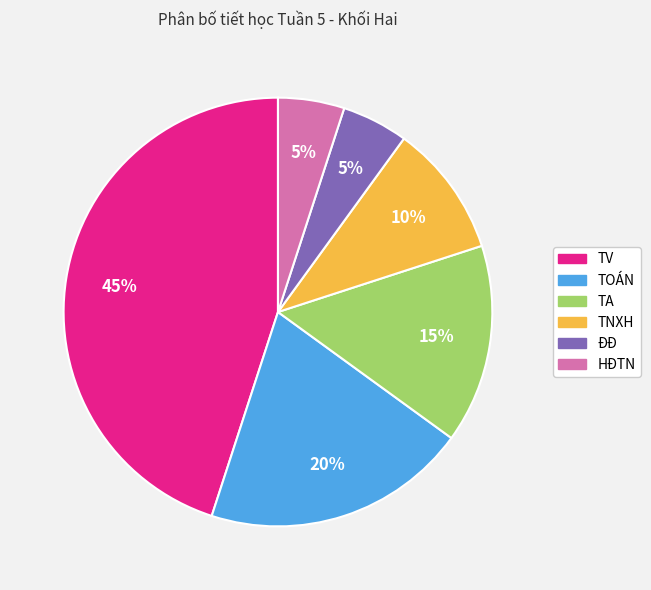

The TNXH slice represents 1% of the pie. True or false?

False